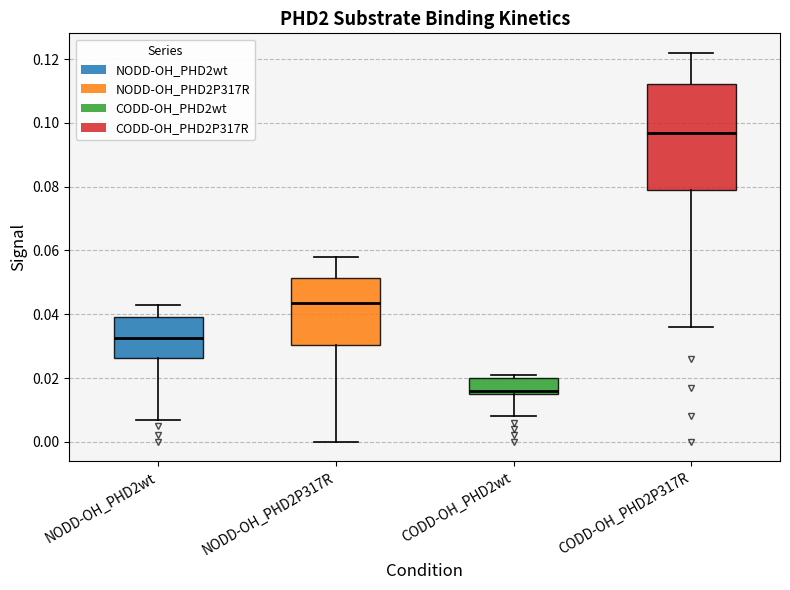

Reading left to right, transcribe this box plot: for each box, give where its median line is, the range the box spans, and where its two whiskers end, as read against the y-axis. The values are not printed on the chart, so give them approximately, as read against the axis.

NODD-OH_PHD2wt: median 0.032, box 0.026 to 0.040, whiskers 0.008 to 0.044
NODD-OH_PHD2P317R: median 0.044, box 0.030 to 0.052, whiskers 0.000 to 0.058
CODD-OH_PHD2wt: median 0.016 (just above the box's lower edge), box 0.016 to 0.020, whiskers 0.008 to 0.022
CODD-OH_PHD2P317R: median 0.098, box 0.080 to 0.112, whiskers 0.036 to 0.122